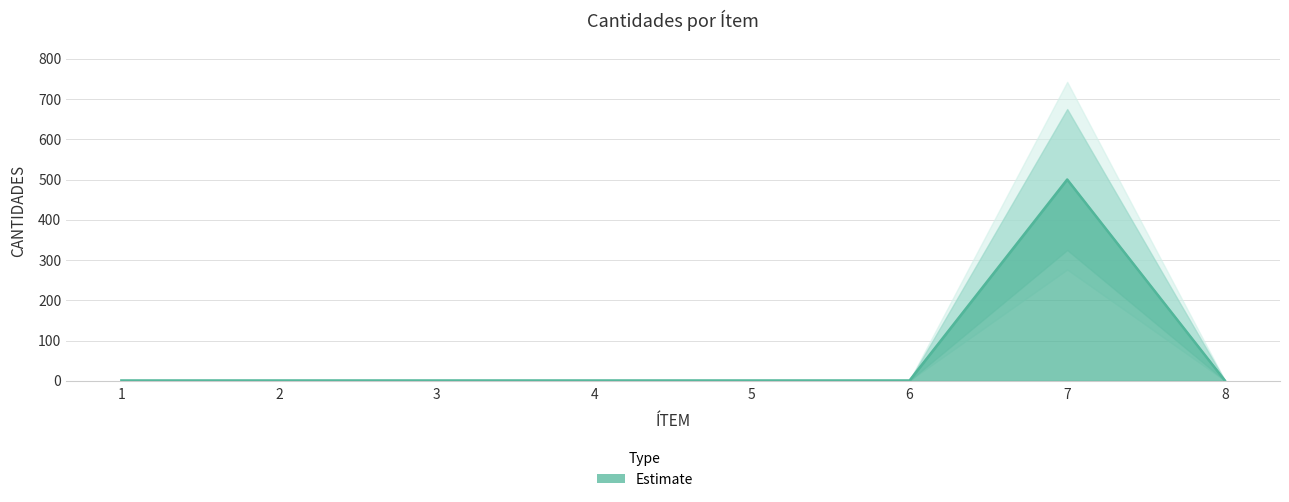

At which category does the data reach its first local peak?

7